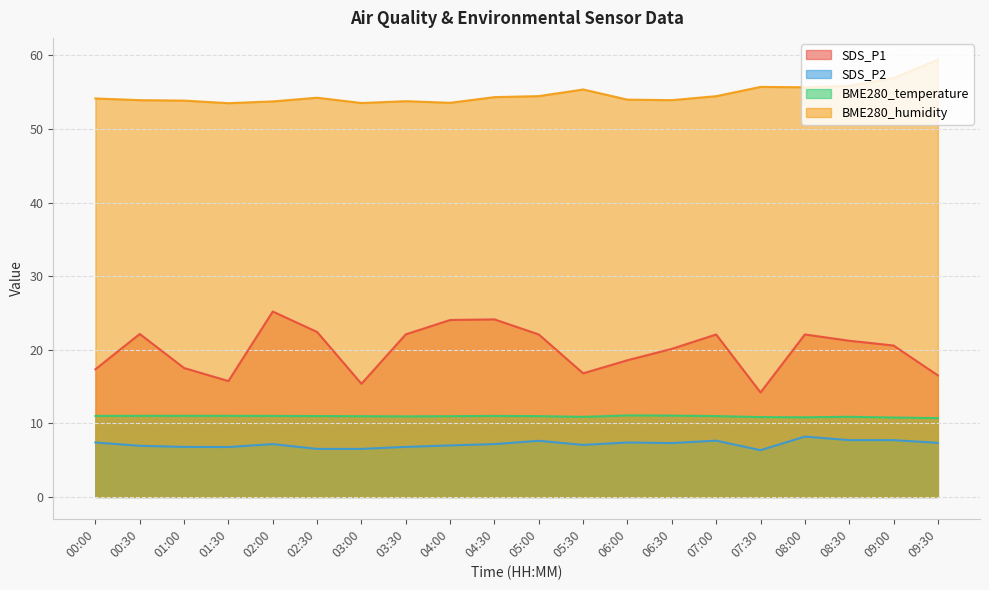

Where is SDS_P1 nearest to the value 19?

06:00